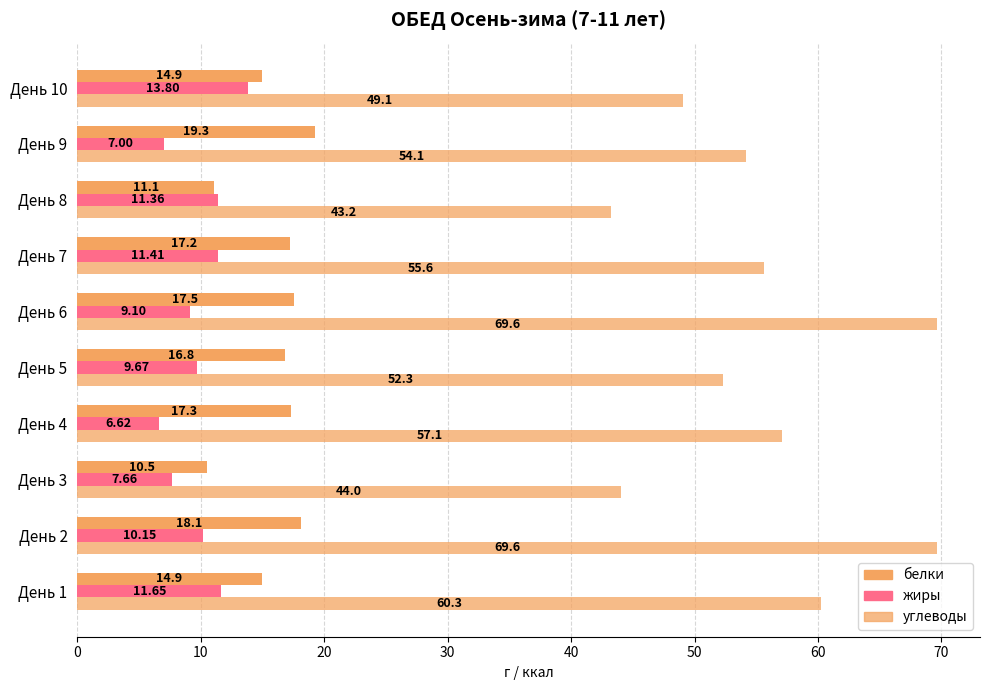

Count the number of data series in this chart.

3